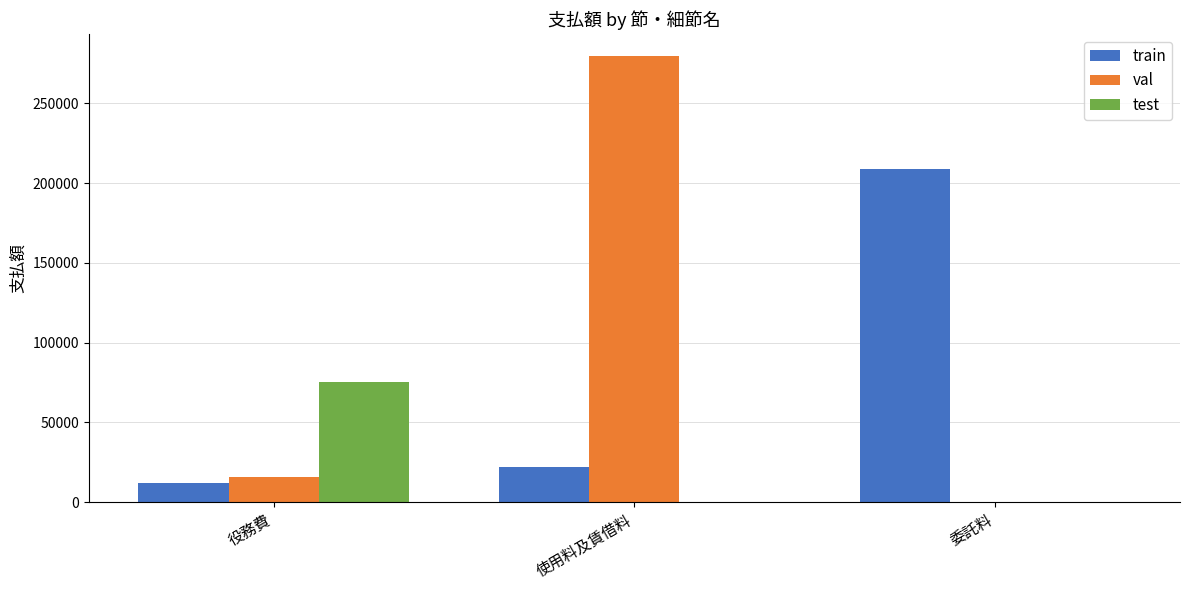

At which category is the sum across all series the highest?

使用料及賃借料